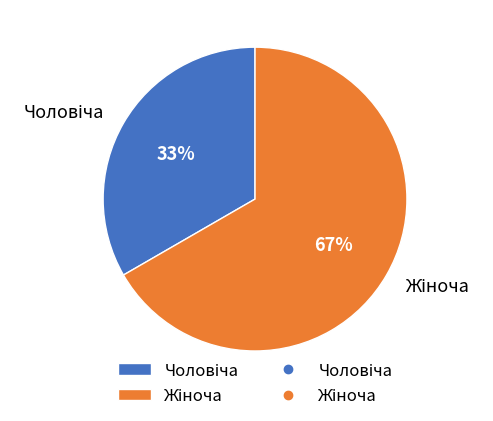

To the nearest percent, what is the average slice percentage?

50%